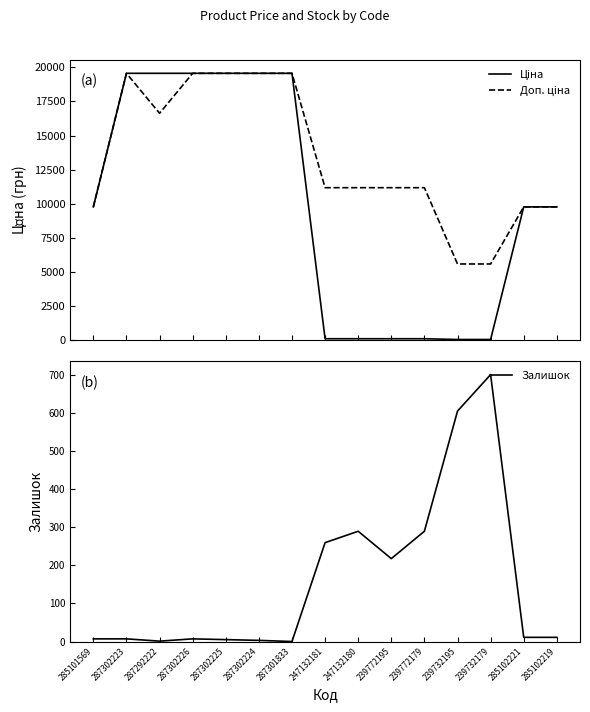

What is the total value across all series at 287302223?

39136.8